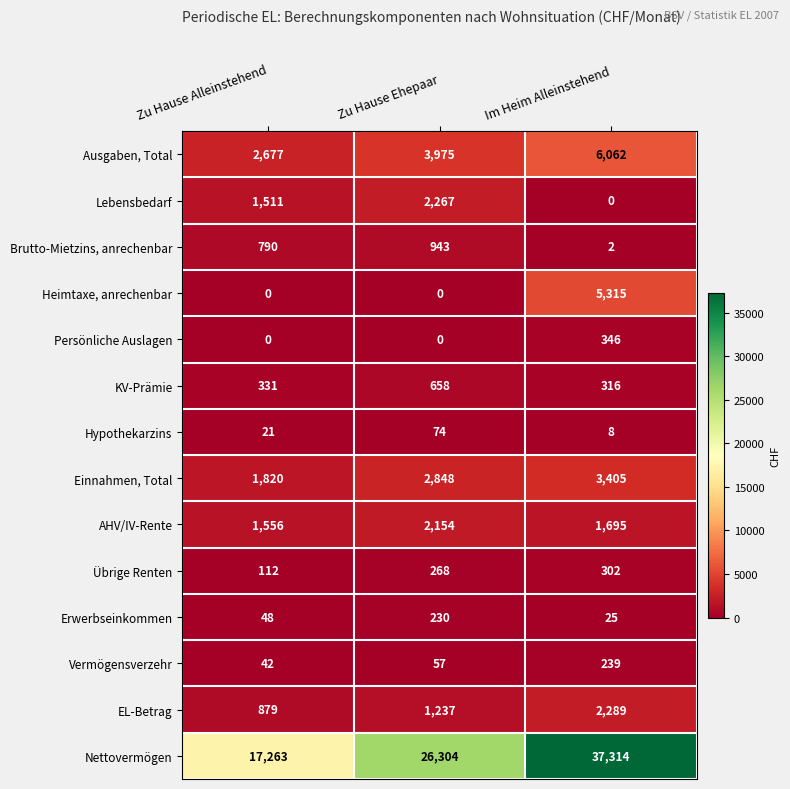

What is the maximum value shown in the chart?

37314